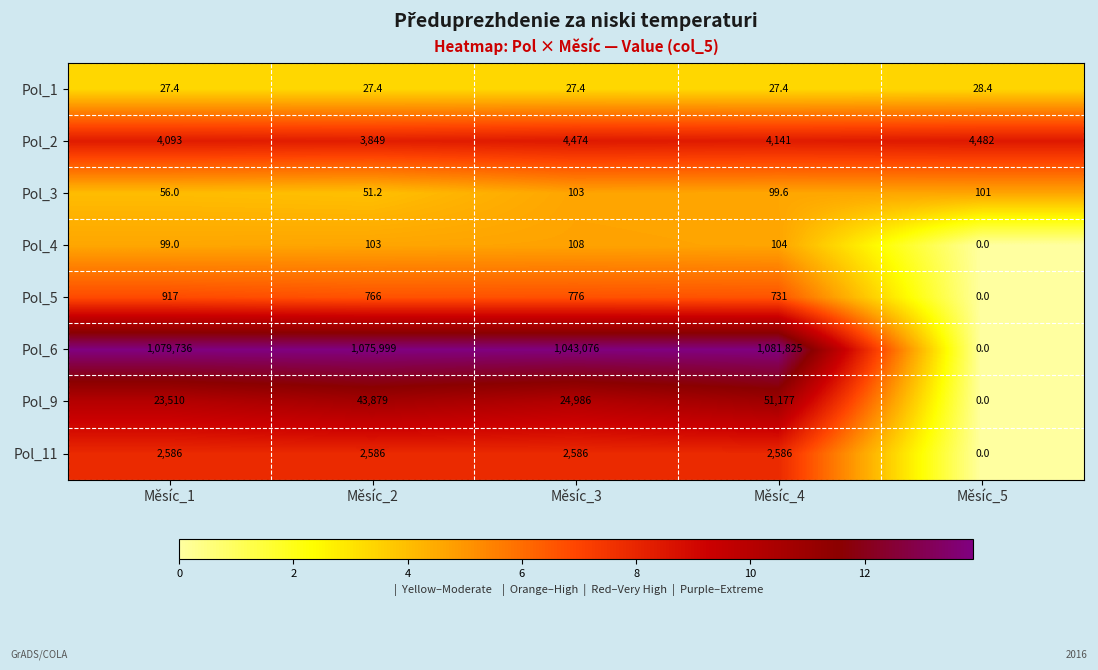

Which series has the largest total across all categories?

Pol_6